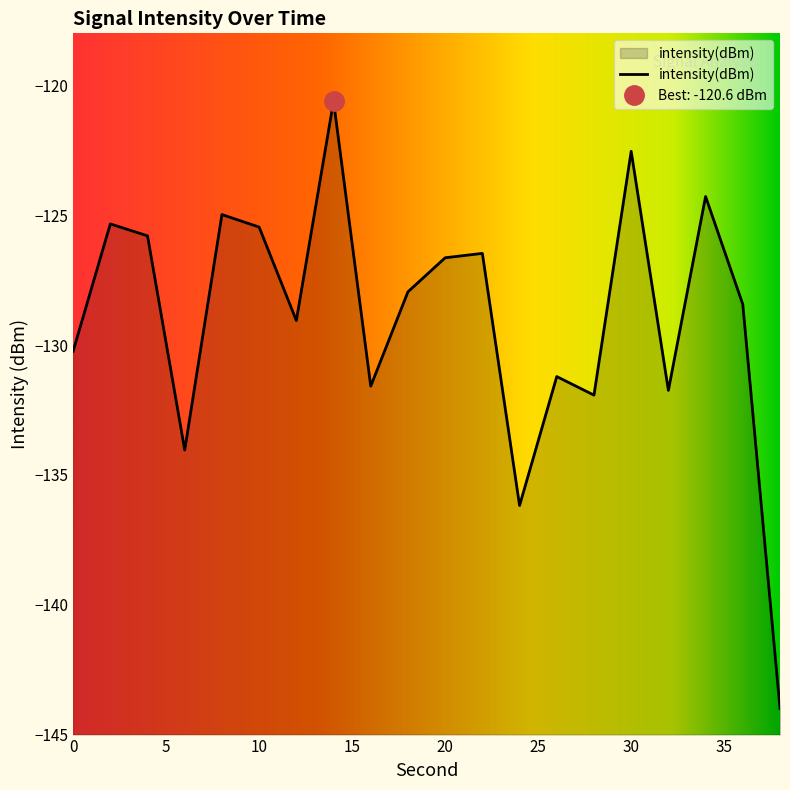

What is the change in value from 6 to 28?

+2.1